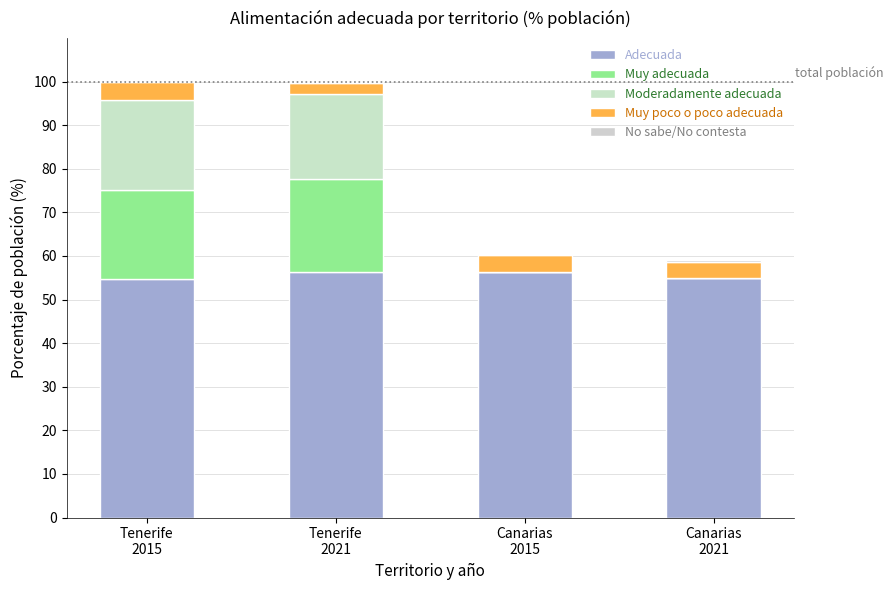

At Tenerife
2021, list the series in order from largest to smallest.

Adecuada, Muy adecuada, Moderadamente adecuada, Muy poco o poco adecuada, No sabe/No contesta